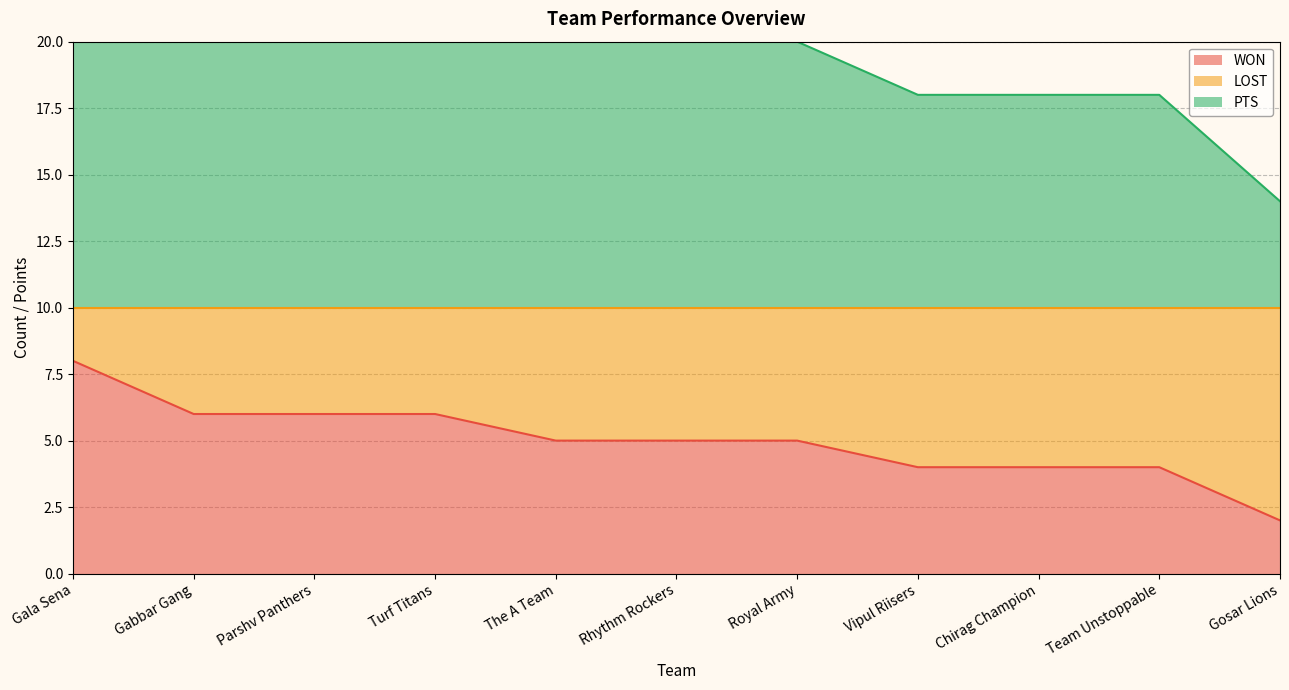

What is the label of the 7th point from the left?

Royal Army